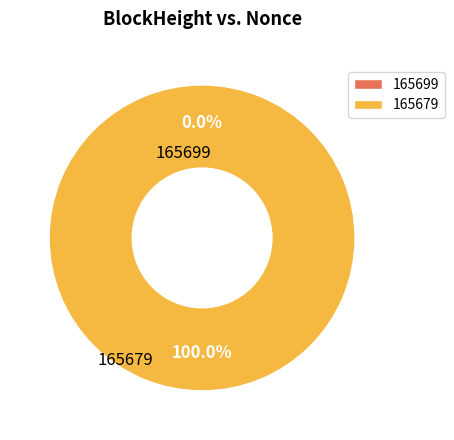

To the nearest percent, what is the combined percentage of 165699 and 165679?

100%